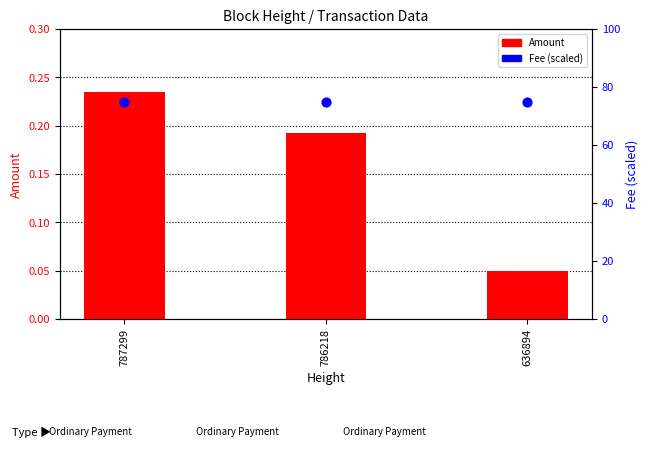

Which series contains the highest Y value?

Fee (scaled)